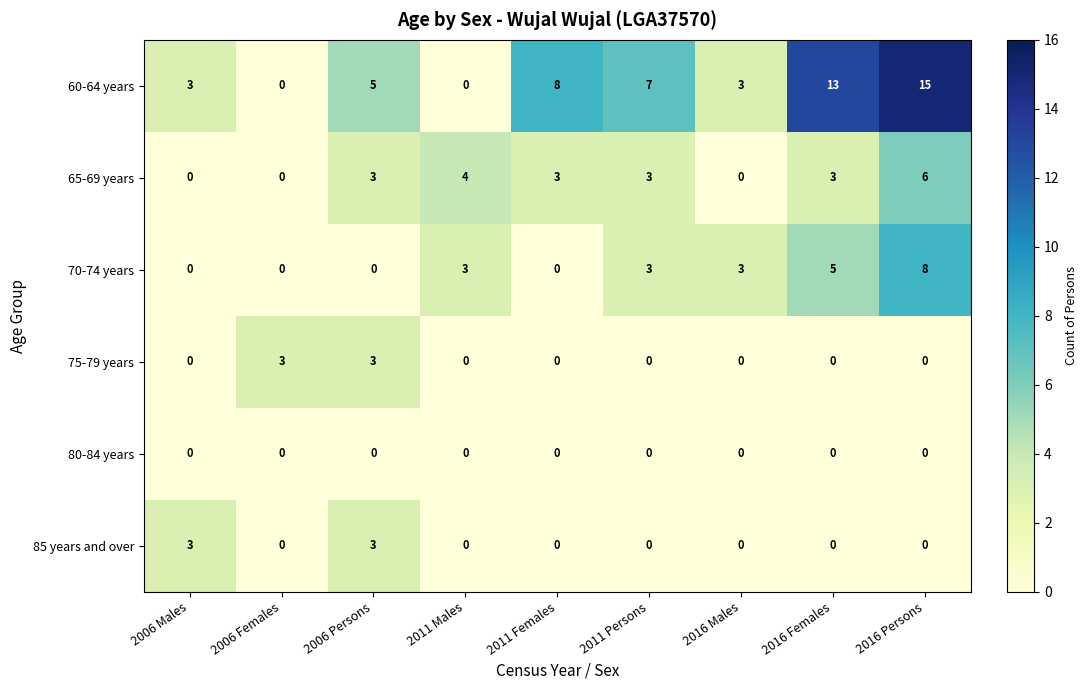

What is the difference between the second highest and minimum values in the 70-74 years series?

5